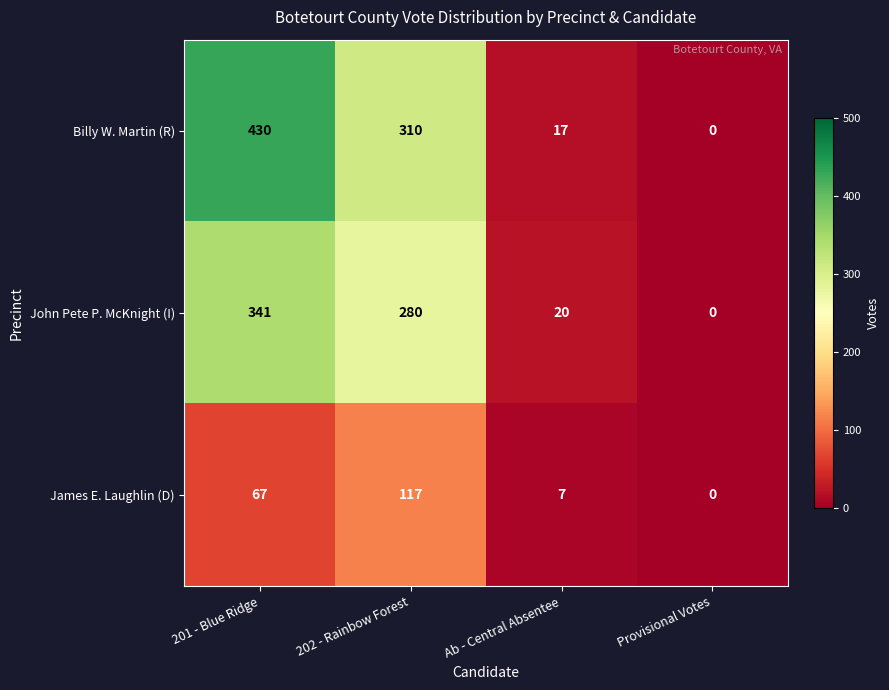

At which category is the sum across all series the highest?

201 - Blue Ridge